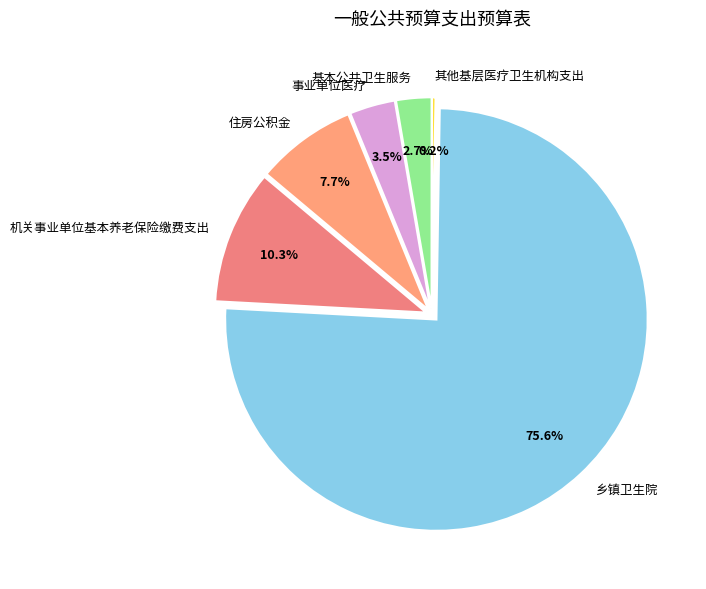

What percentage is the 事业单位医疗 slice, to the nearest percent?

3%